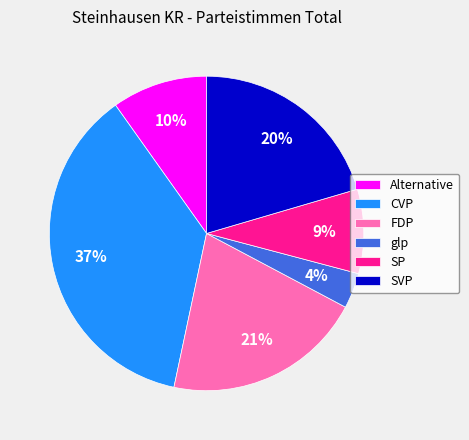

Which has a higher value, SP or SVP?

SVP